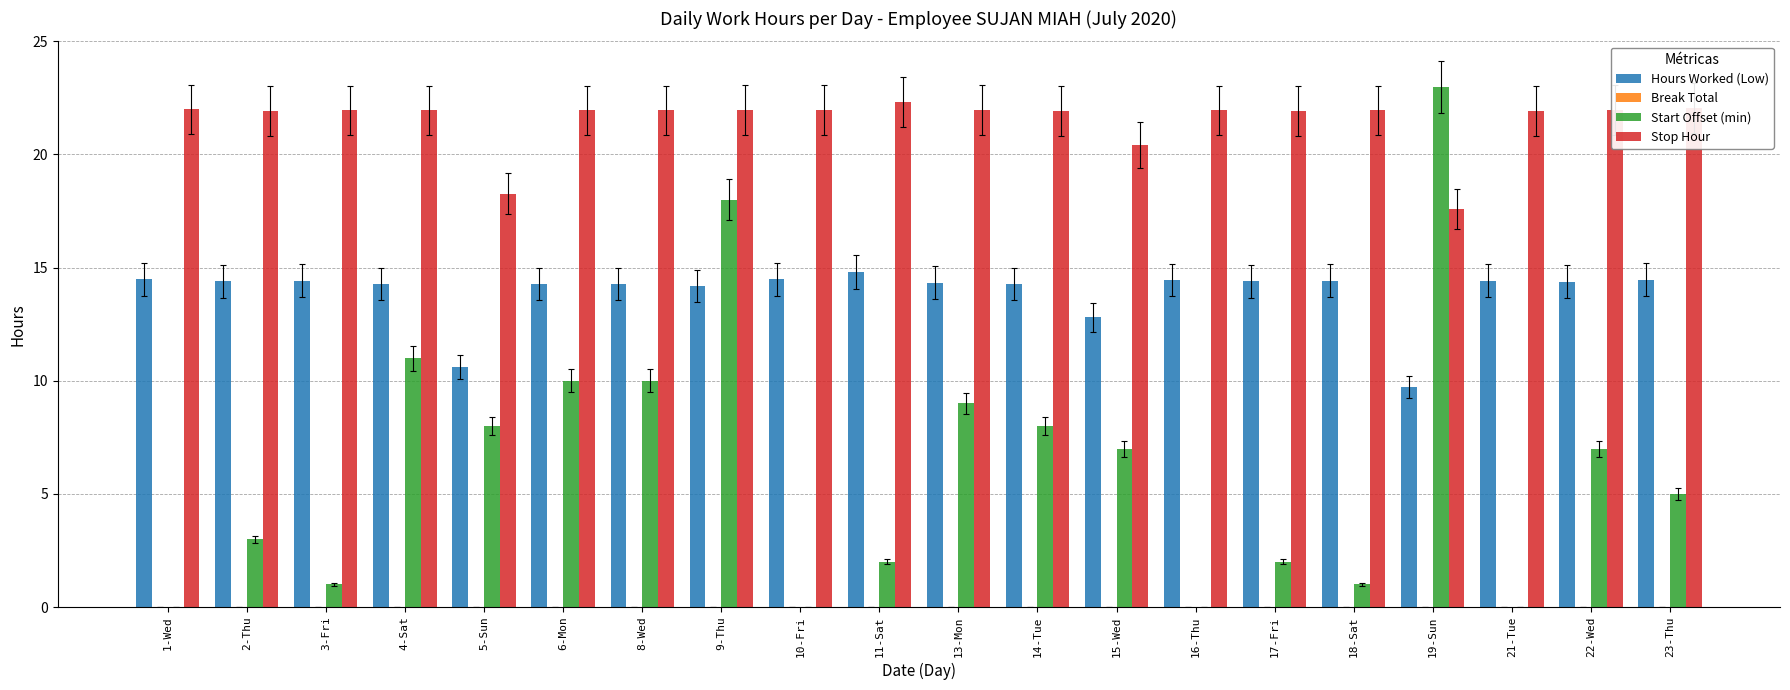

At which category is the sum across all series the highest?

9-Thu